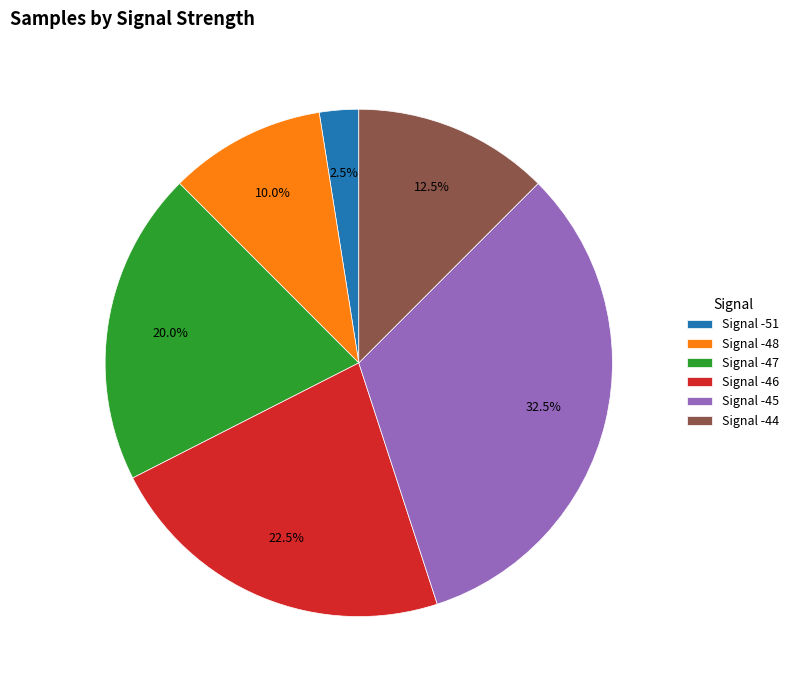

Approximately how many times larger is the value at Signal -45 compared to Signal -44?

2.6